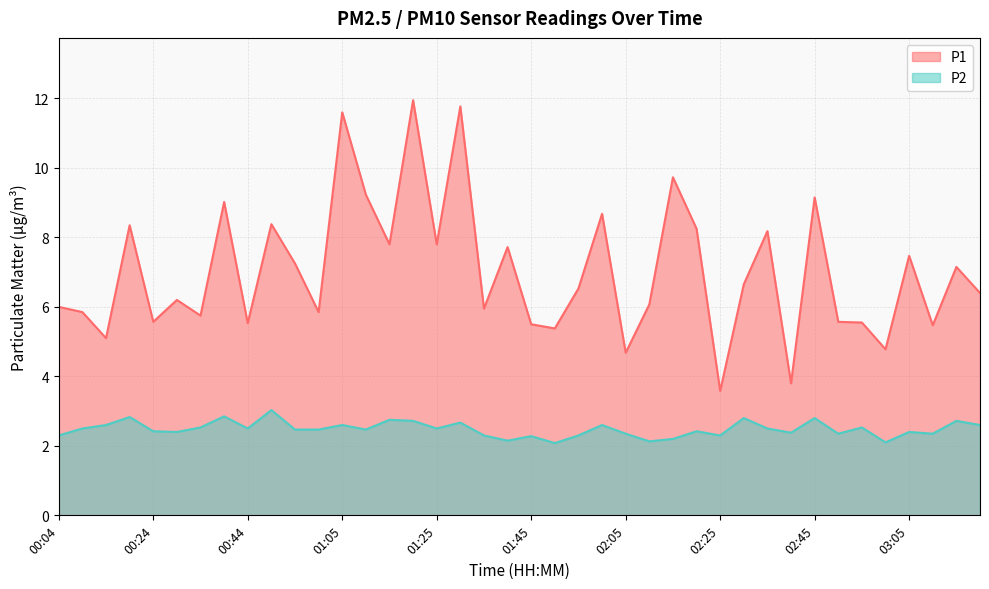

Is the value of P2 at 02:20 greater than the value of P1 at 02:15?

No